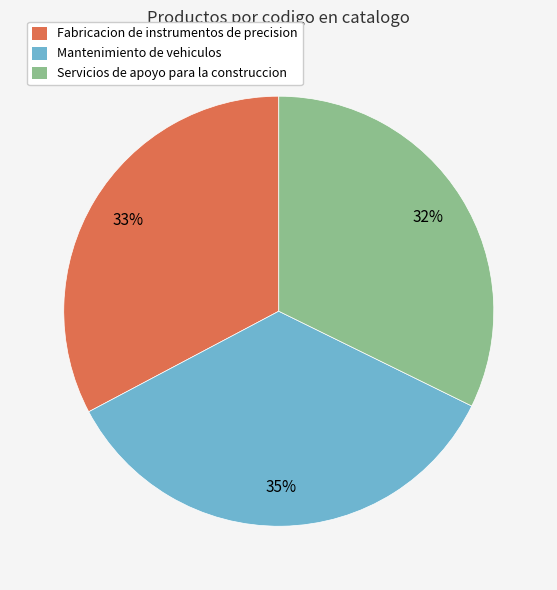

Does Servicios de apoyo para la construccion represent more than half of the total?

No